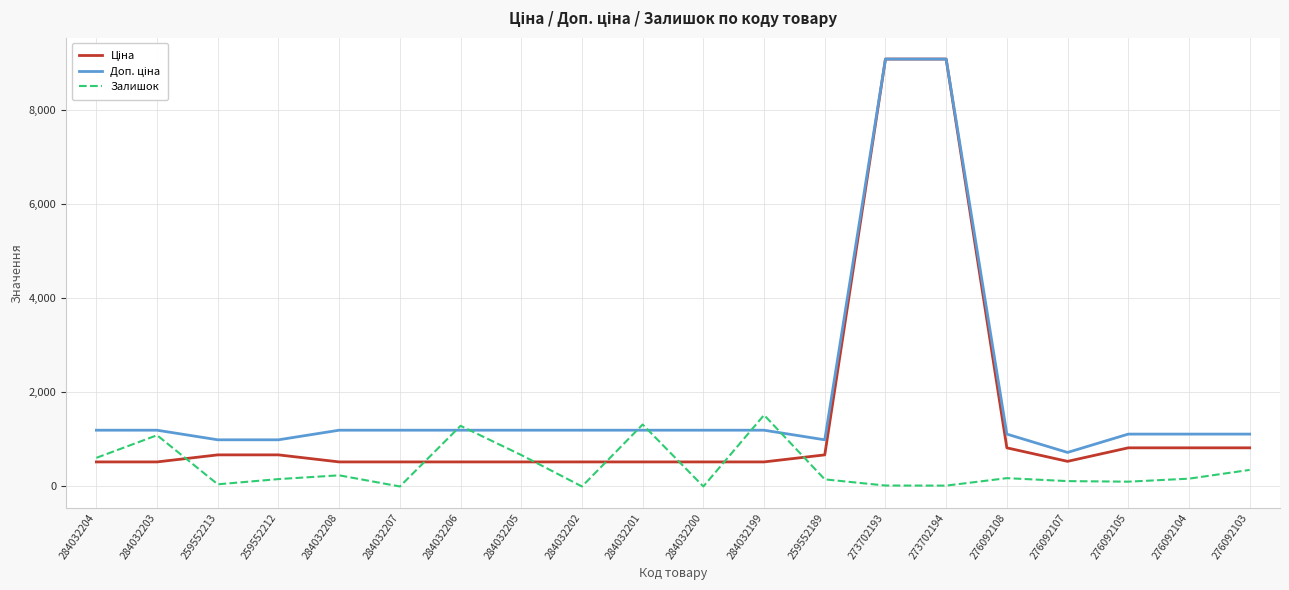

Is it true that Залишок equals 2311.8 at 284032201?

False